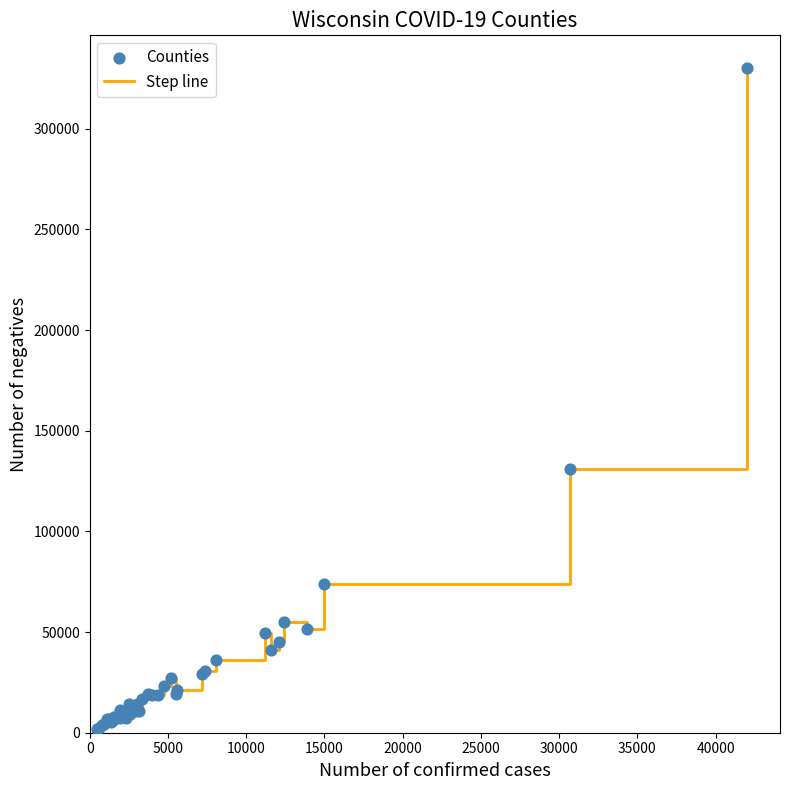

What is the difference between the maximum and minimum values?

328416